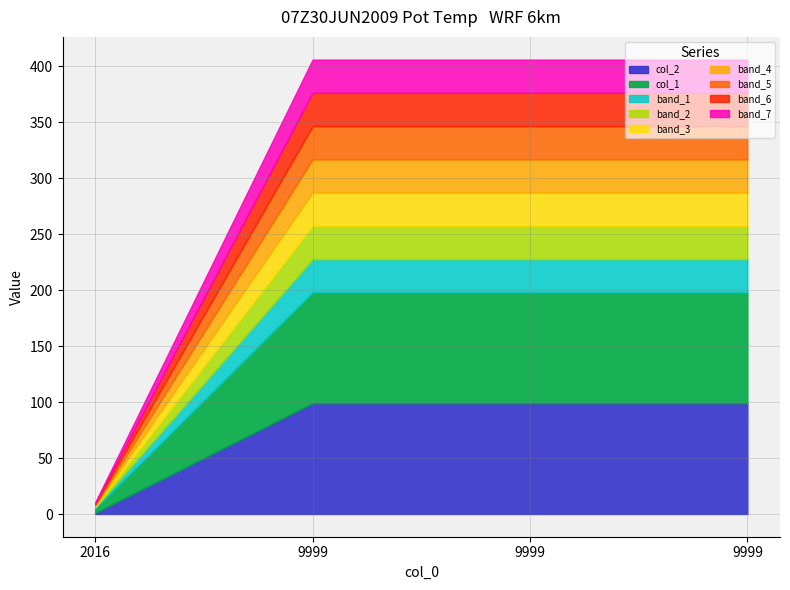

What is the sum of the col_2 values at 9999 and 2016?

100